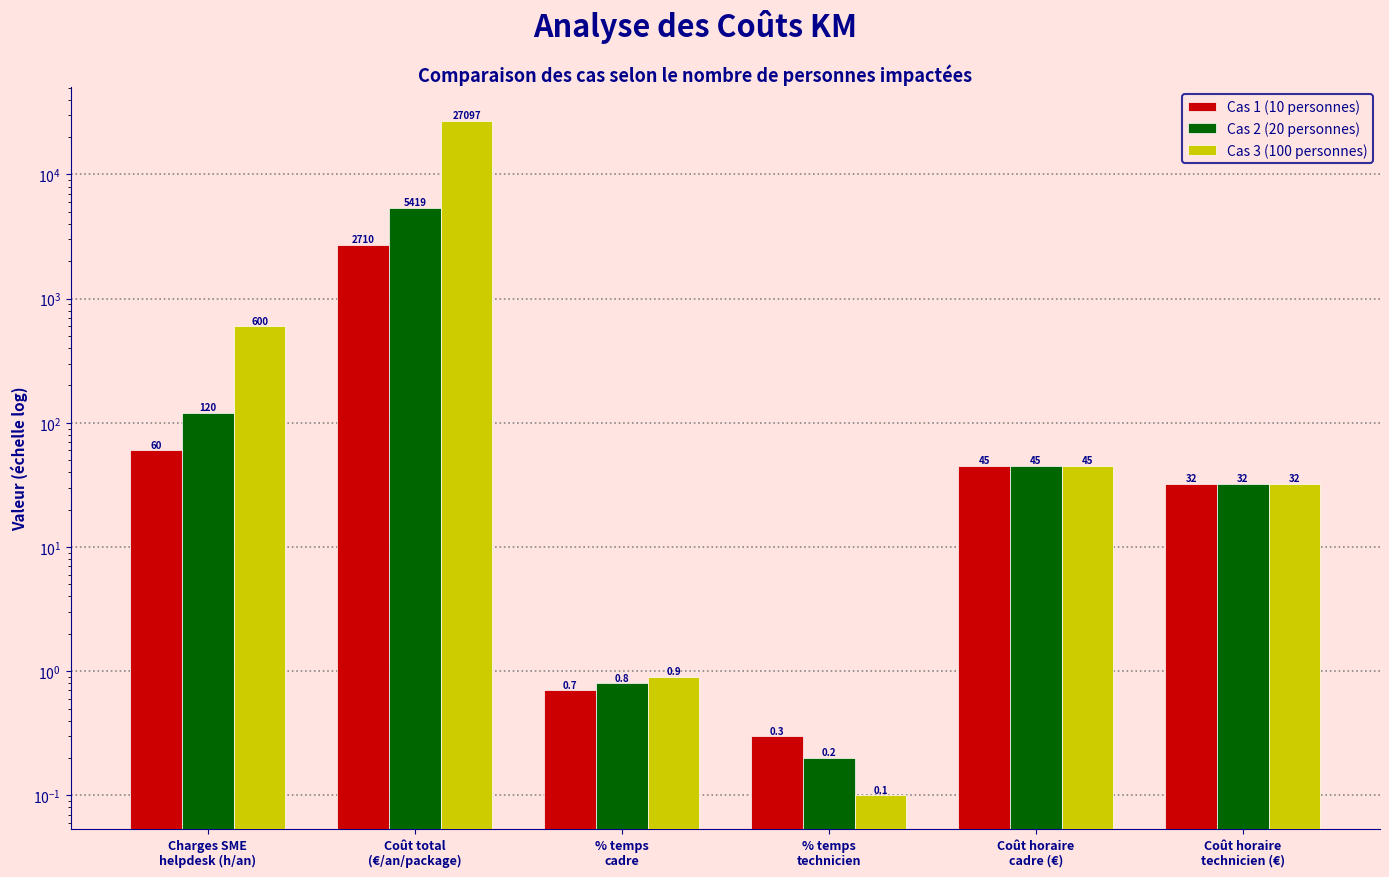

Which series changed the most between Charges SME
helpdesk (h/an) and Coût total
(€/an/package)?

Cas 3 (100 personnes)